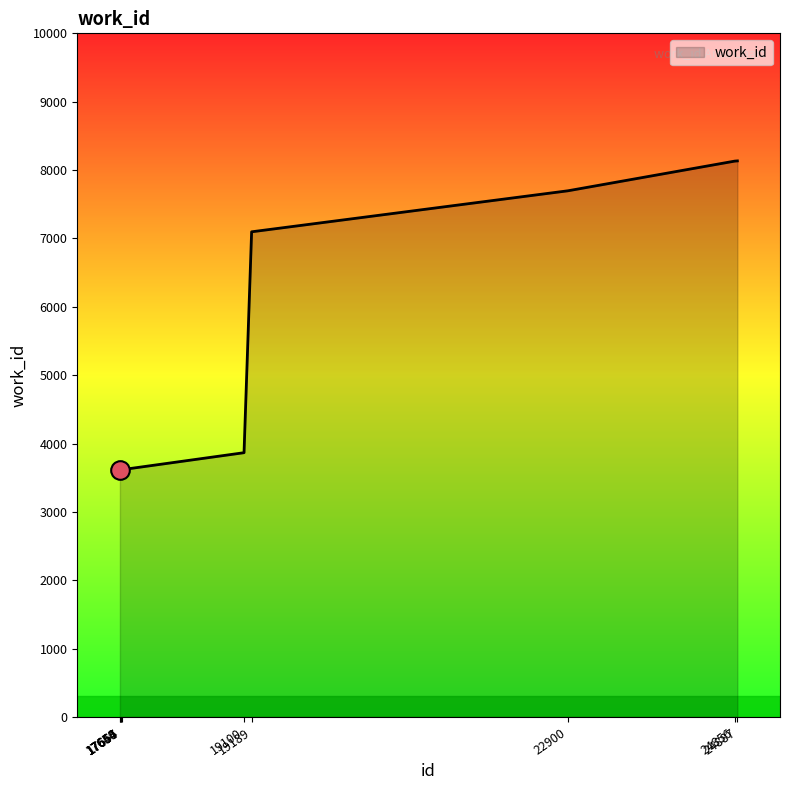

What is the change in value from 17657 to 19189?

+3480